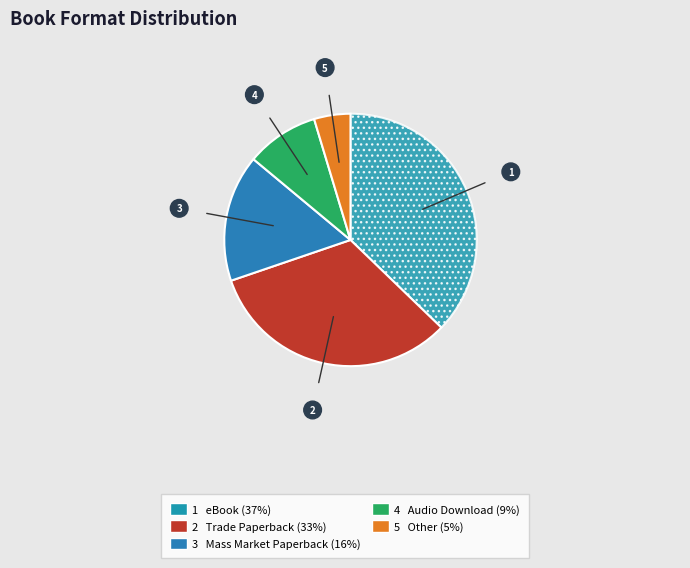

To the nearest percent, what is the difference between the largest and smallest slice percentages?

33%